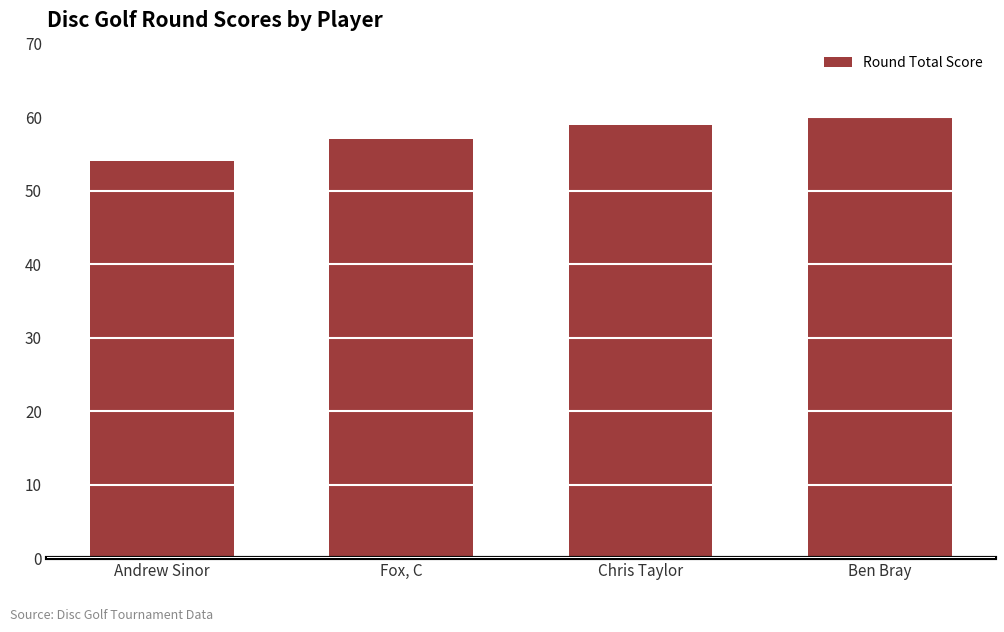

Reading left to right, list all the values displayed in this chart.

54	57	59	60